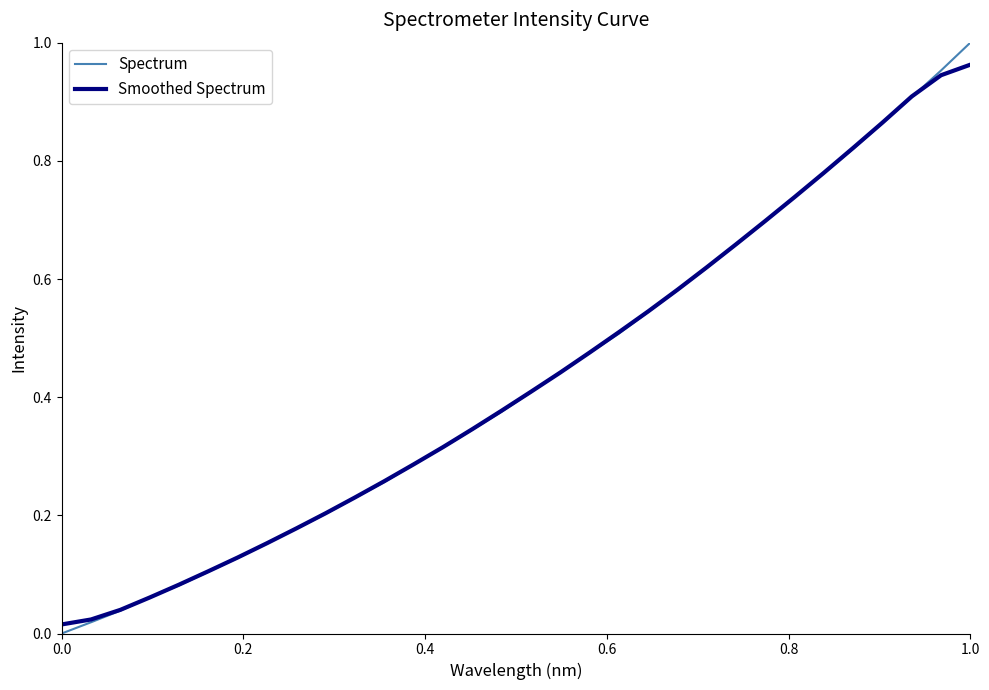

Which series has the widest spread of values?

Spectrum